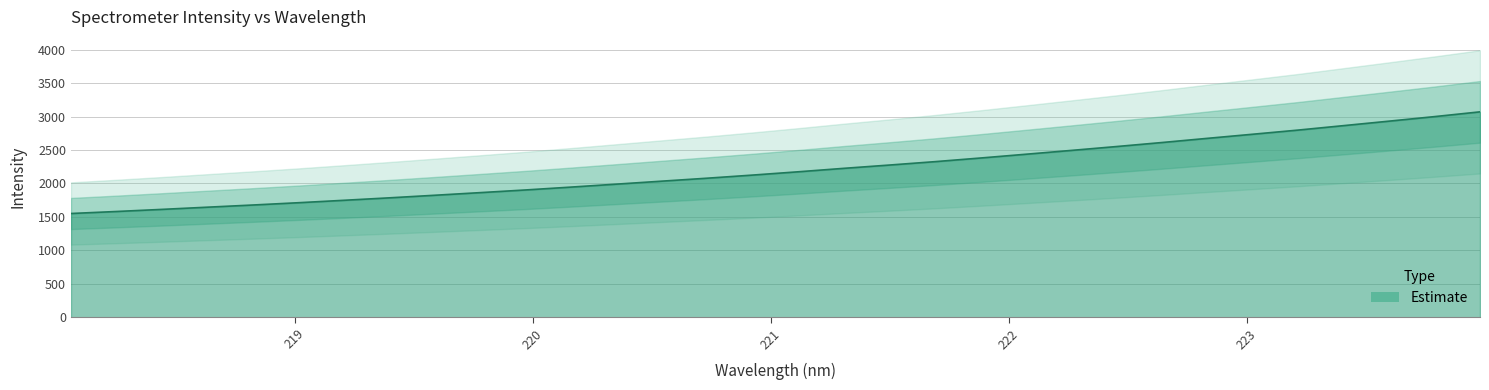

Reading left to right, transcribe all the data shown in this chart.

1551.2	1581.3	1612.8	1645.7	1678.3	1712.5	1748.8	1785.6	1824.2	1863.6	1903.7	1946.5	1990.8	2035.4	2079.9	2126.6	2175.7	2227.1	2276.1	2326.8	2381.1	2437.6	2494.9	2553.0	2613.1	2675.6	2737.2	2799.3	2865.9	2932.7	3000.6	3071.7